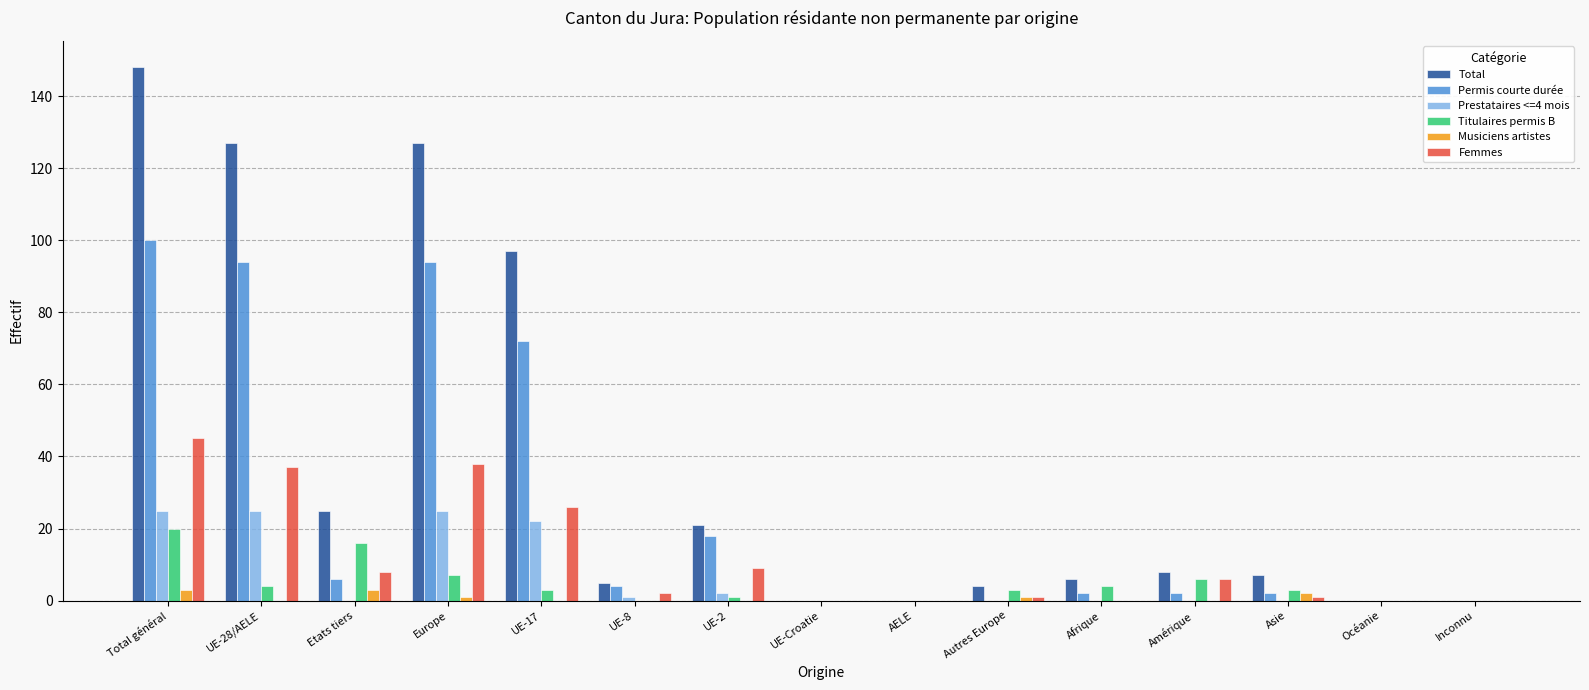

What is the sum of all Total values?

575